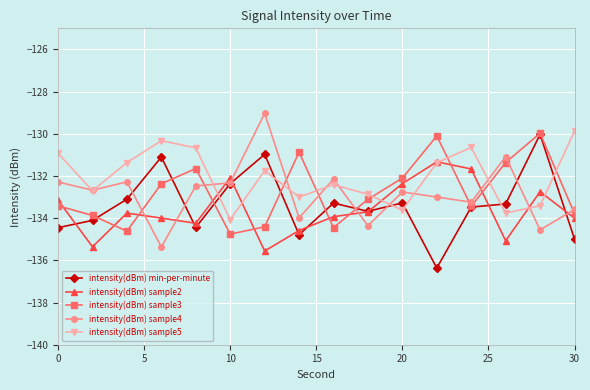

True or false: intensity(dBm) sample2 and intensity(dBm) sample3 cross at least once.

True